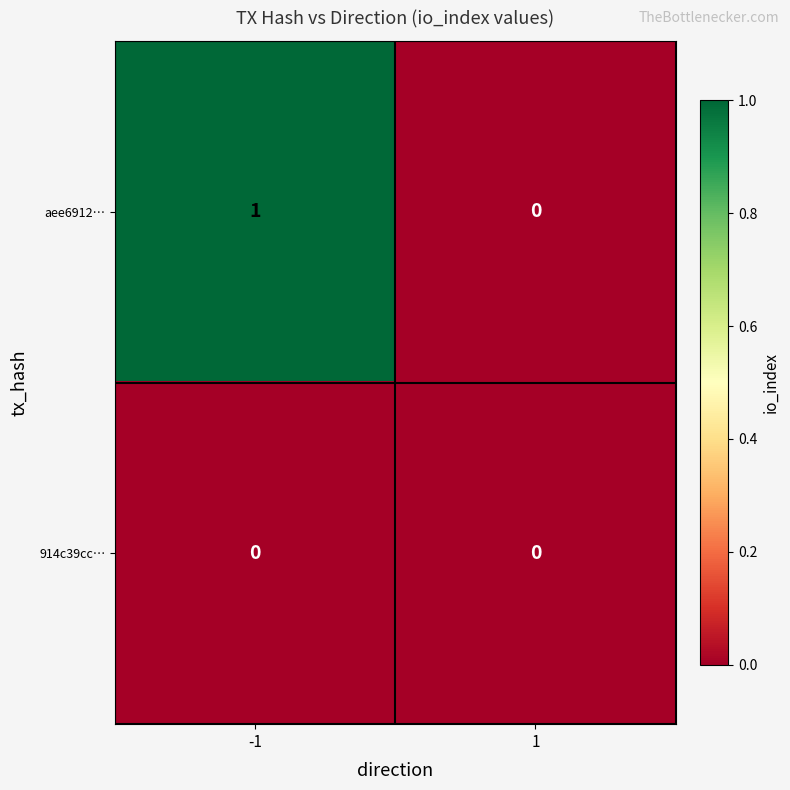

List the series in order of their peak value, lowest first.

914c39cc…, aee6912…